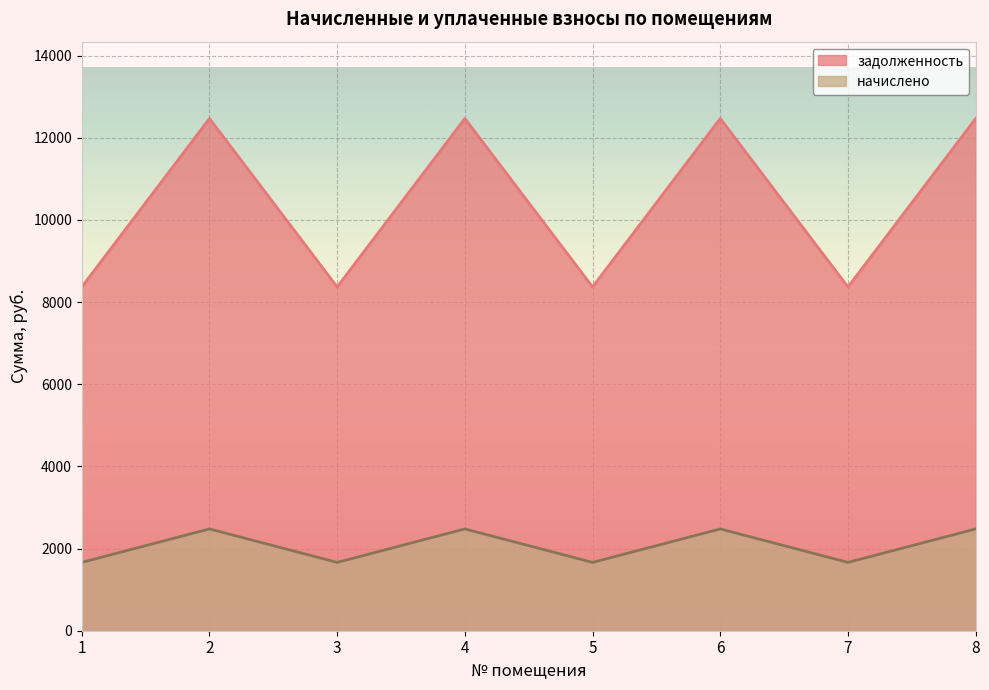

How many values in the задолженность series exceed 2478?

4